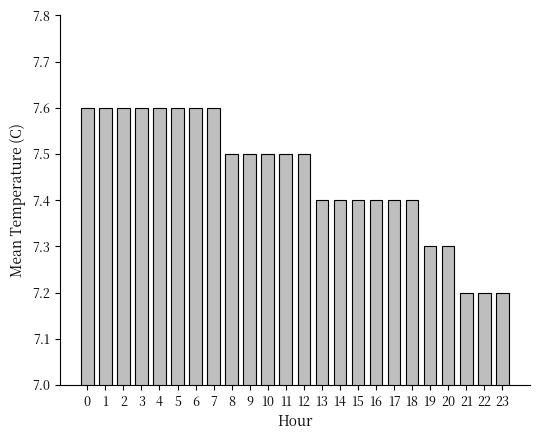

What is the difference between the values at 3 and 19?

0.3